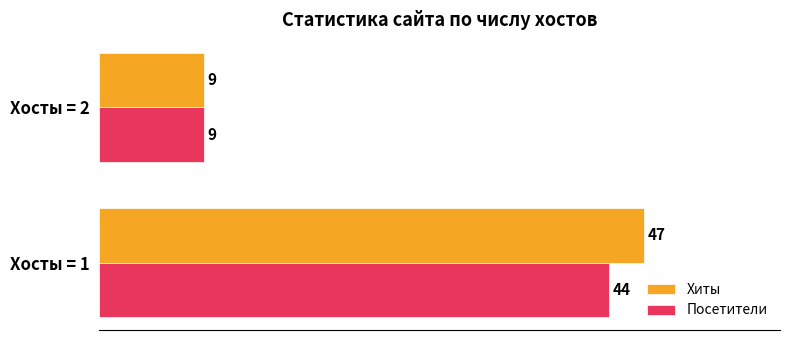

At how many categories does at least one series exceed 19?

1